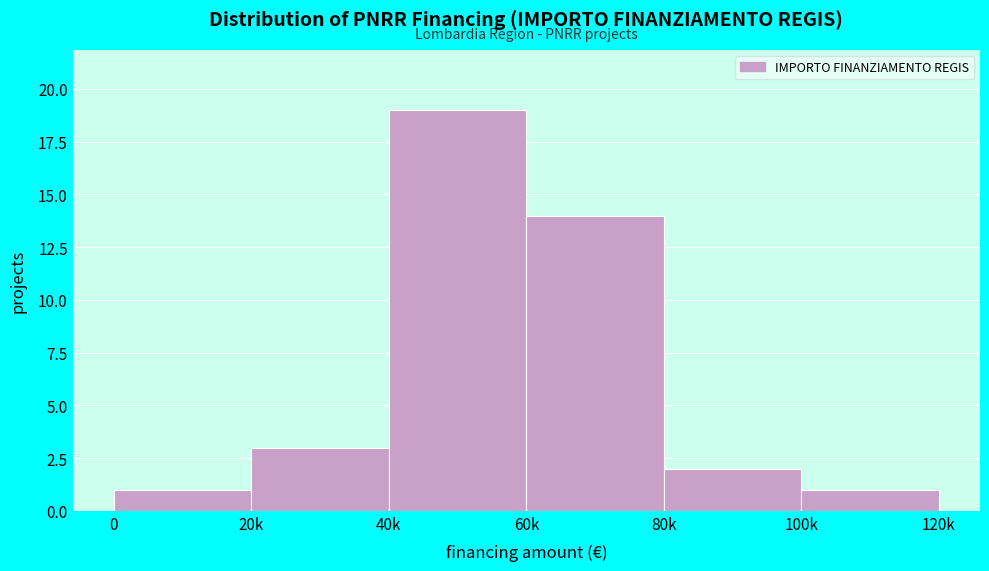

Reading left to right, list all the values displayed in this chart.

1	3	19	14	2	1